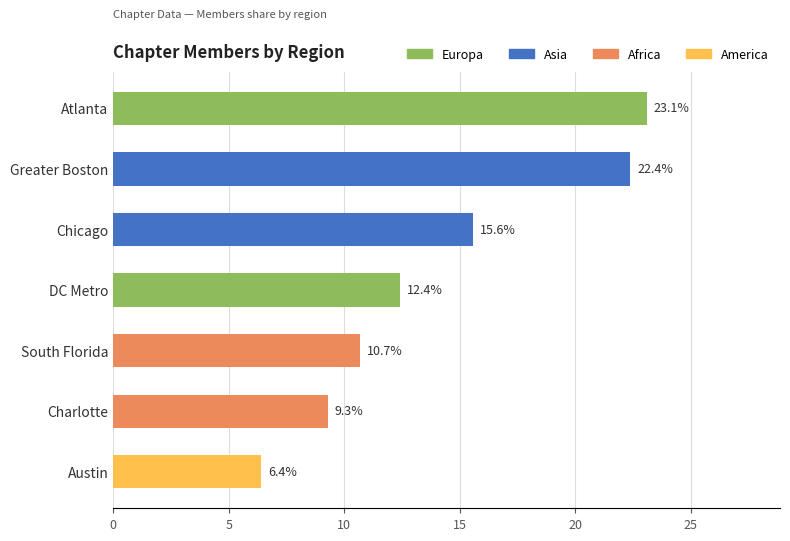

List the labels in order of value, smallest first.

Austin, Charlotte, South Florida, DC Metro, Chicago, Greater Boston, Atlanta